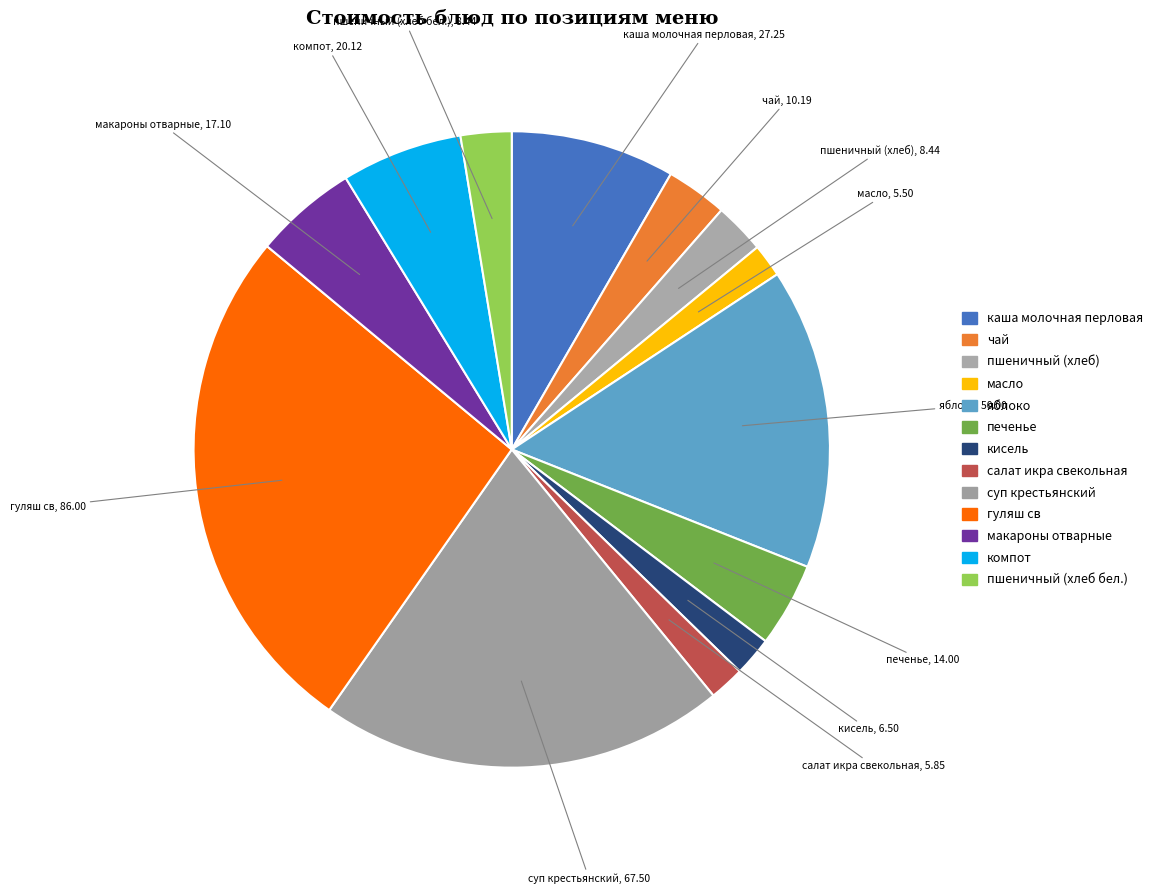

To the nearest percent, what is the average slice percentage?

8%